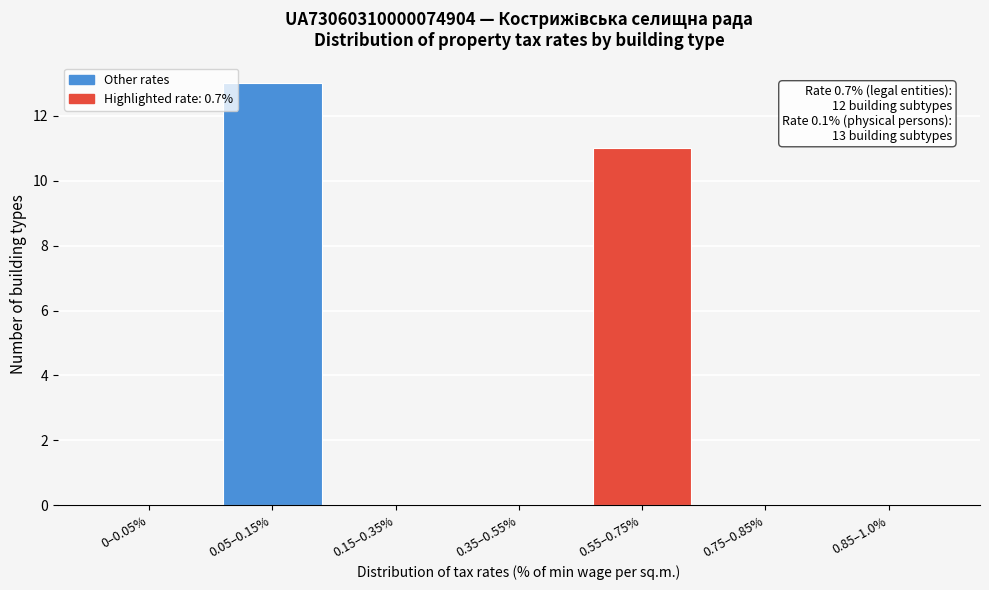

Reading left to right, extract all data points from this chart.

0–0.05%=0	0.05–0.15%=13	0.15–0.35%=0	0.35–0.55%=0	0.55–0.75%=11	0.75–0.85%=0	0.85–1.0%=0